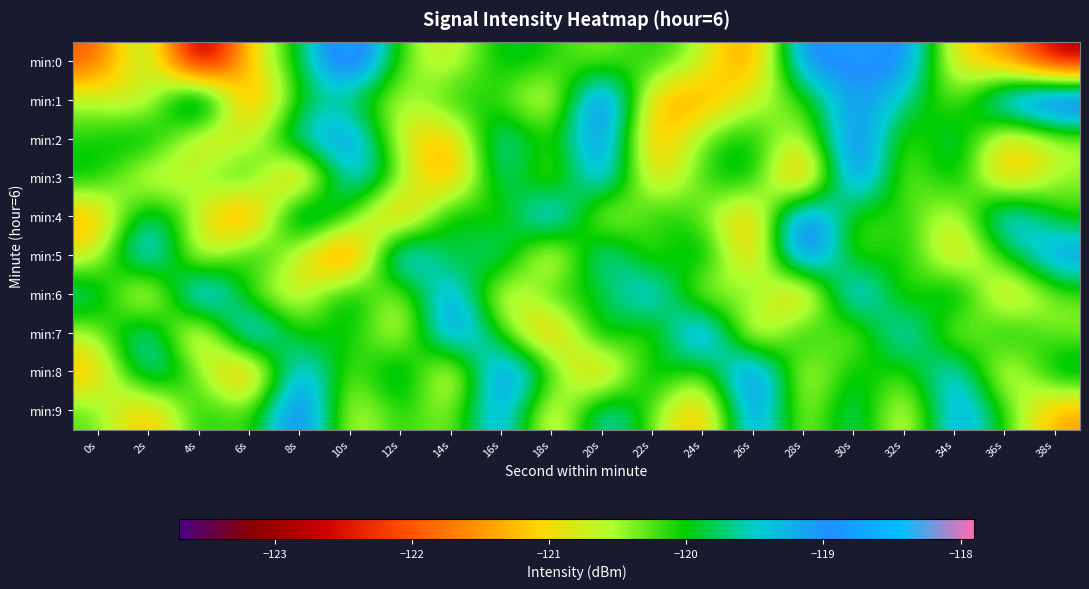

What is the smallest value displayed?

-123.6